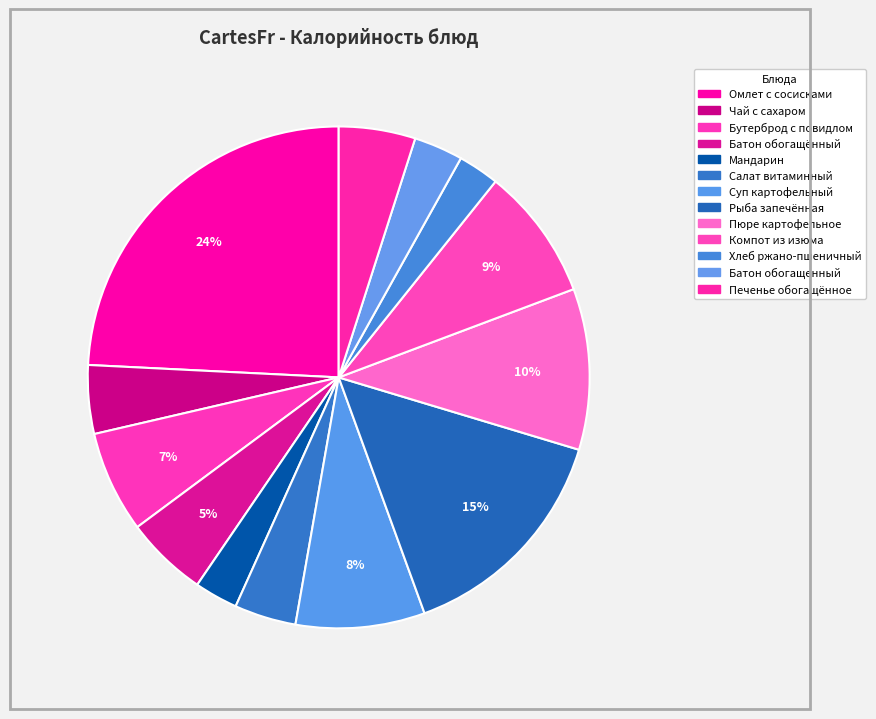

Is it true that Компот из изюма is 1% of the pie?

False